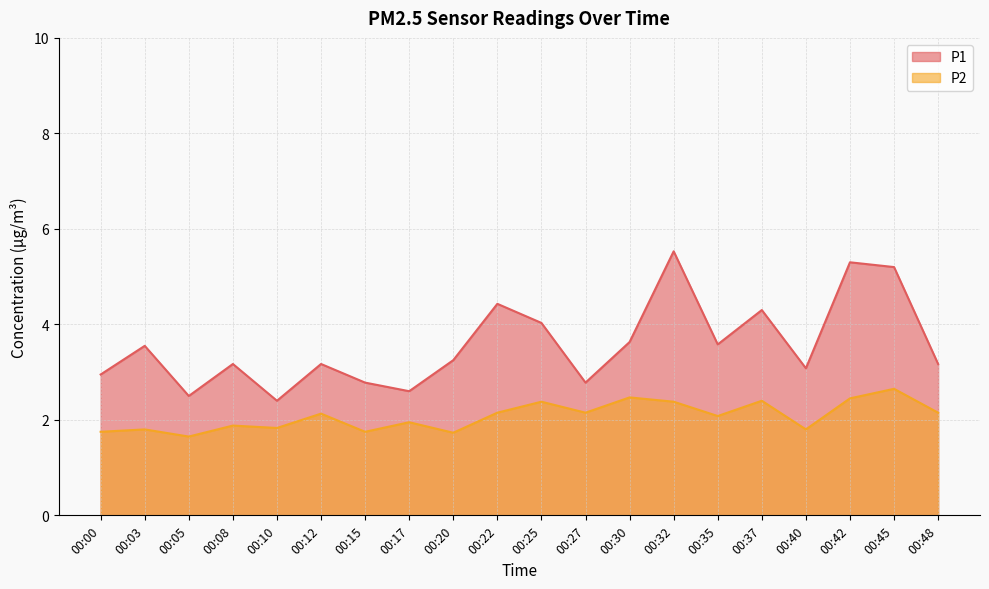

How many values in the P2 series exceed 2?

11